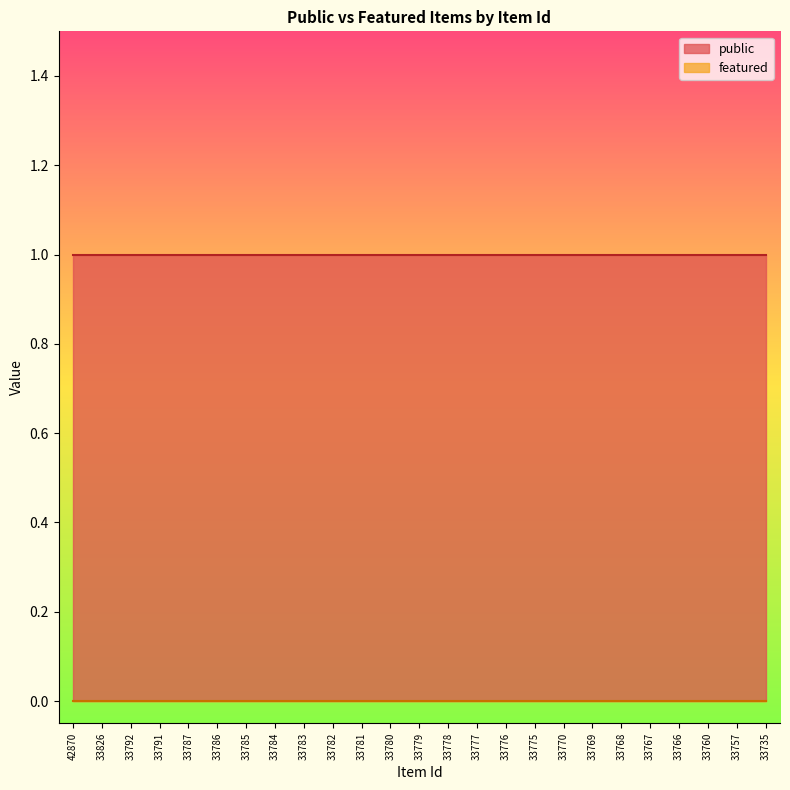

Reading right to left, what are all the values shown in this chart?

public: 33735=1	33757=1	33760=1	33766=1	33767=1	33768=1	33769=1	33770=1	33775=1	33776=1	33777=1	33778=1	33779=1	33780=1	33781=1	33782=1	33783=1	33784=1	33785=1	33786=1	33787=1	33791=1	33792=1	33826=1	42870=1
featured: 33735=0	33757=0	33760=0	33766=0	33767=0	33768=0	33769=0	33770=0	33775=0	33776=0	33777=0	33778=0	33779=0	33780=0	33781=0	33782=0	33783=0	33784=0	33785=0	33786=0	33787=0	33791=0	33792=0	33826=0	42870=0